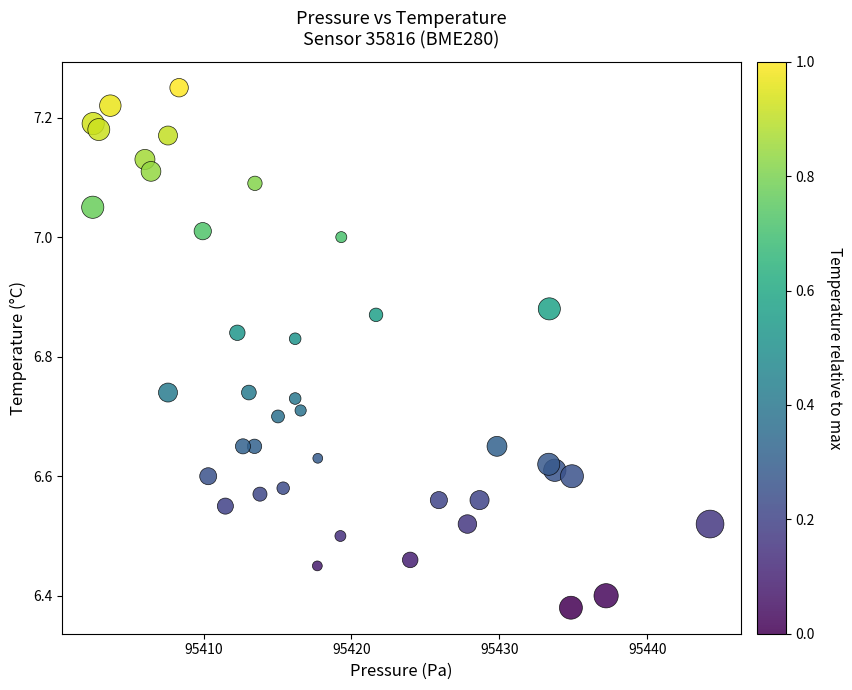

What is the range of X values (max minus min)?

41.8